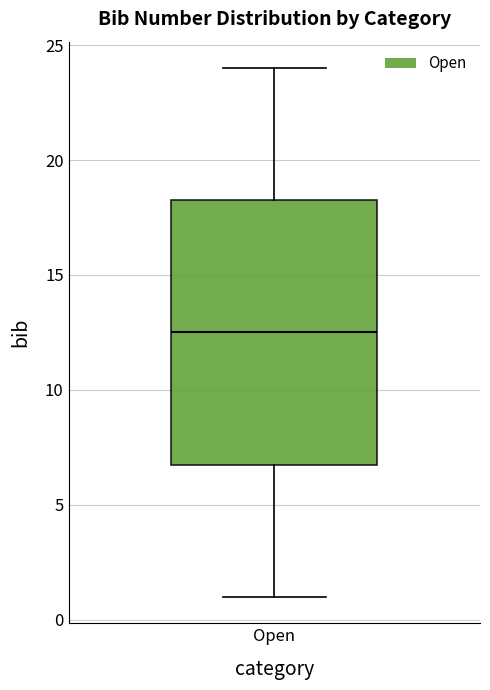

Transcribe this box plot: give where the median line is, the range the box spans, and where the two whiskers end, as read against the y-axis. The values are not printed on the chart, so give them approximately, as read against the axis.

median 12.5, box 7.0 to 18.5, whiskers 1.0 to 24.0